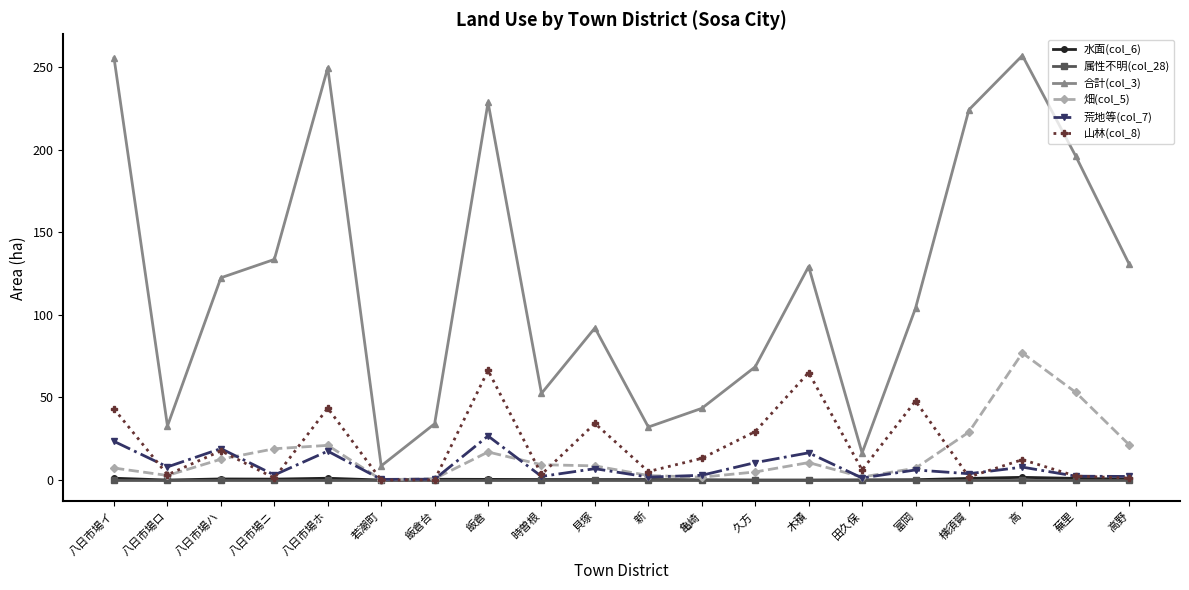

What is the maximum value shown in the chart?

256.9